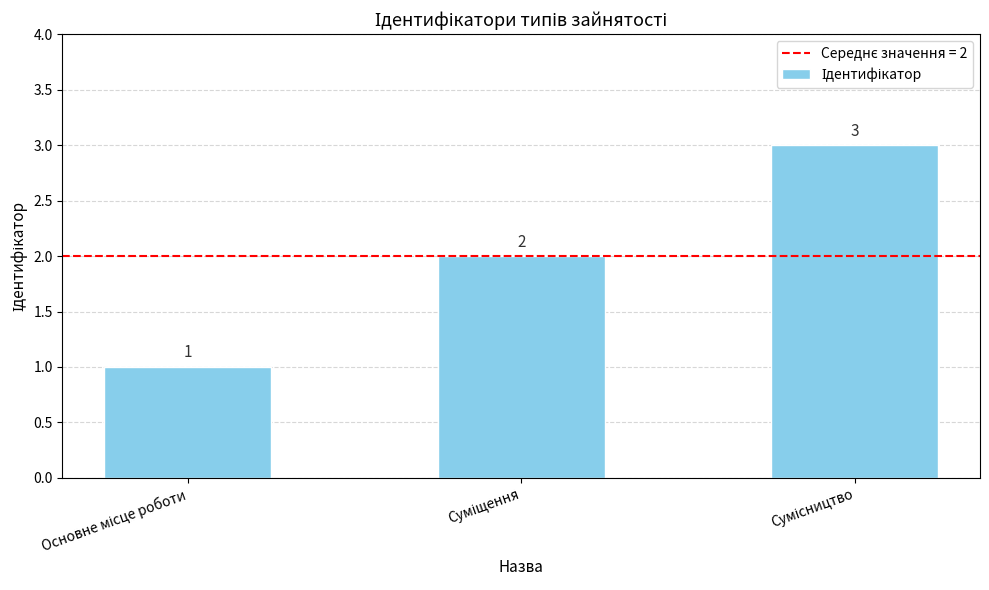

Count the values in the range 1 to 3.

3